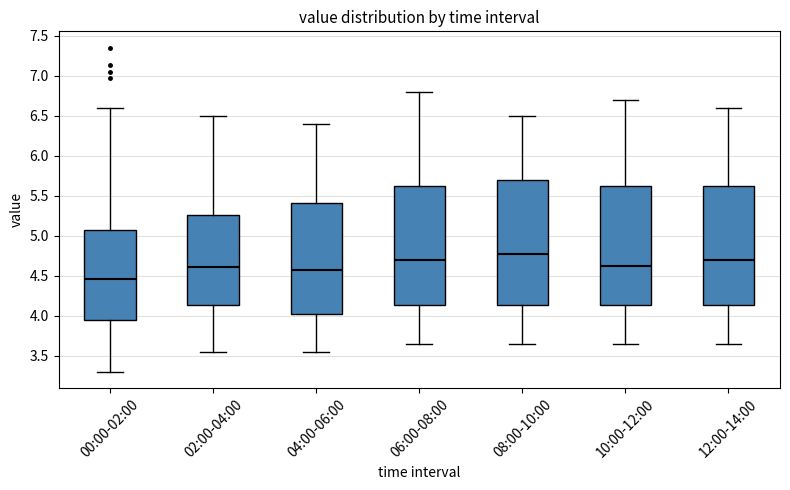

Reading left to right, read every box against the y-axis: the position of its median line, the range the box covers, and the ends of its whiskers. The values are not printed on the chart, so give them approximately, as read against the axis.

00:00-02:00: median 4.45, box 3.95 to 5.05, whiskers 3.30 to 6.60
02:00-04:00: median 4.60, box 4.15 to 5.25, whiskers 3.55 to 6.50
04:00-06:00: median 4.60, box 4.05 to 5.40, whiskers 3.55 to 6.40
06:00-08:00: median 4.70, box 4.15 to 5.65, whiskers 3.65 to 6.80
08:00-10:00: median 4.80, box 4.15 to 5.70, whiskers 3.65 to 6.50
10:00-12:00: median 4.65, box 4.15 to 5.65, whiskers 3.65 to 6.70
12:00-14:00: median 4.70, box 4.15 to 5.65, whiskers 3.65 to 6.60